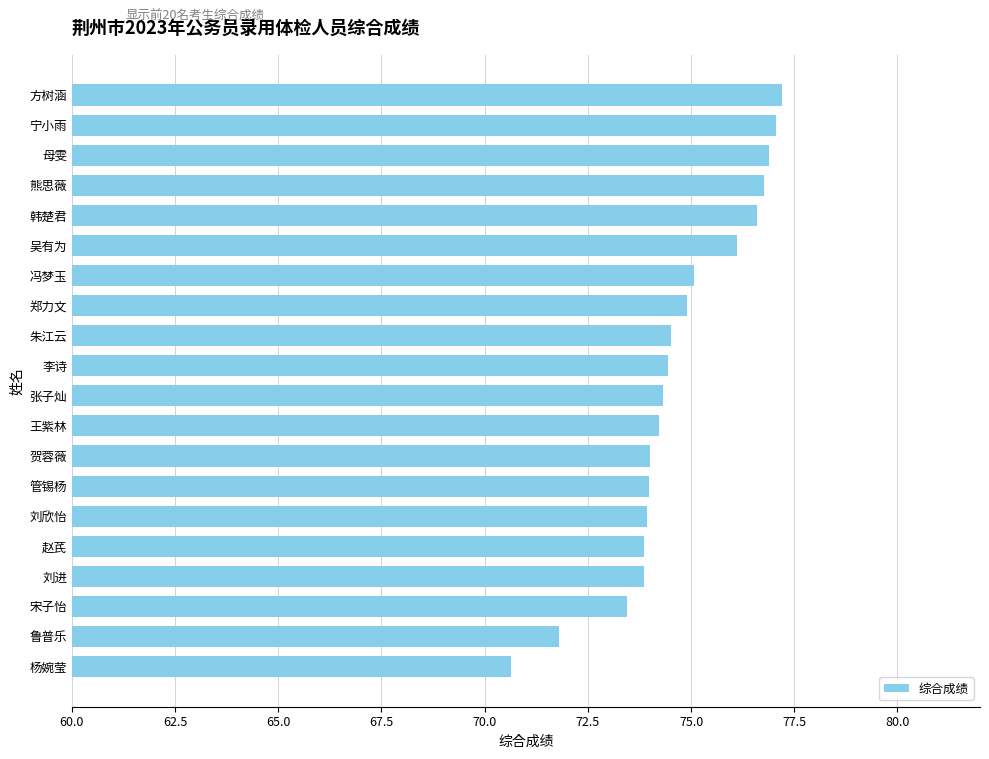

How many series are shown in this chart?

1